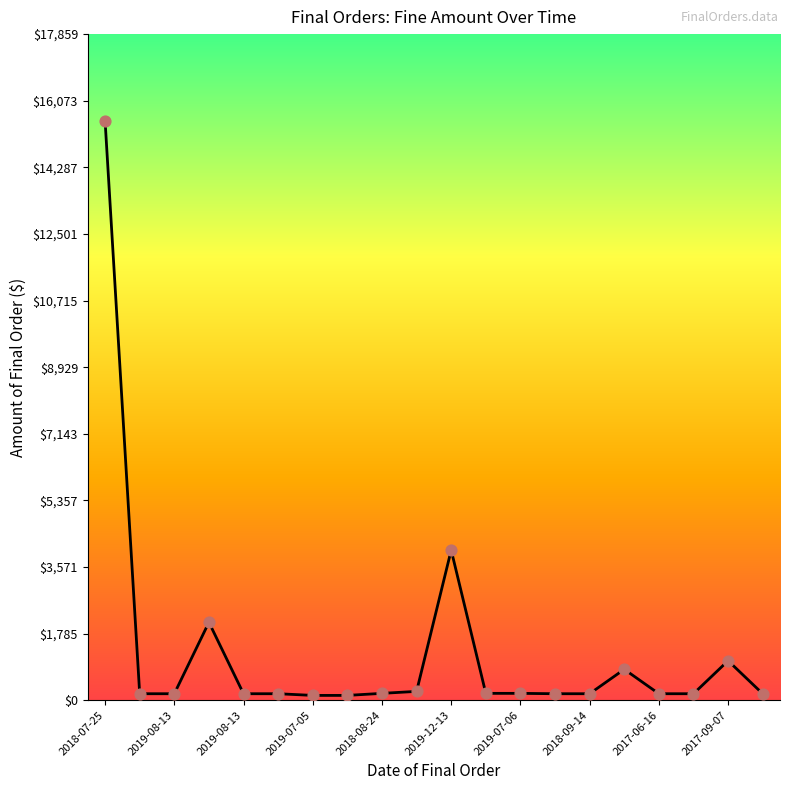

What is the maximum value shown in the chart?

15530.0